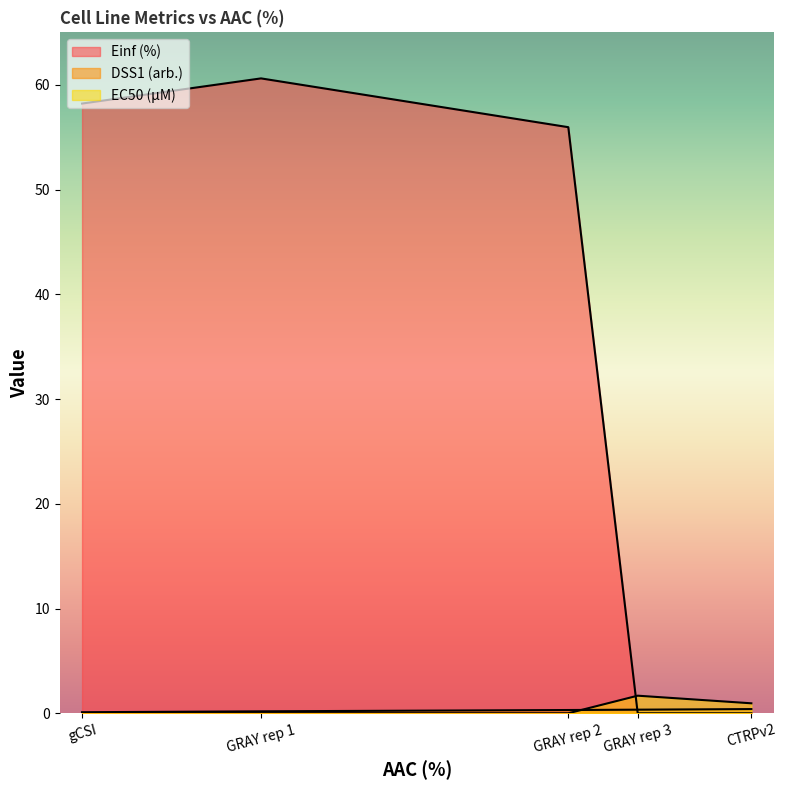

What is the approximate value of EC50 (µM) at GRAY rep 3?

1.7